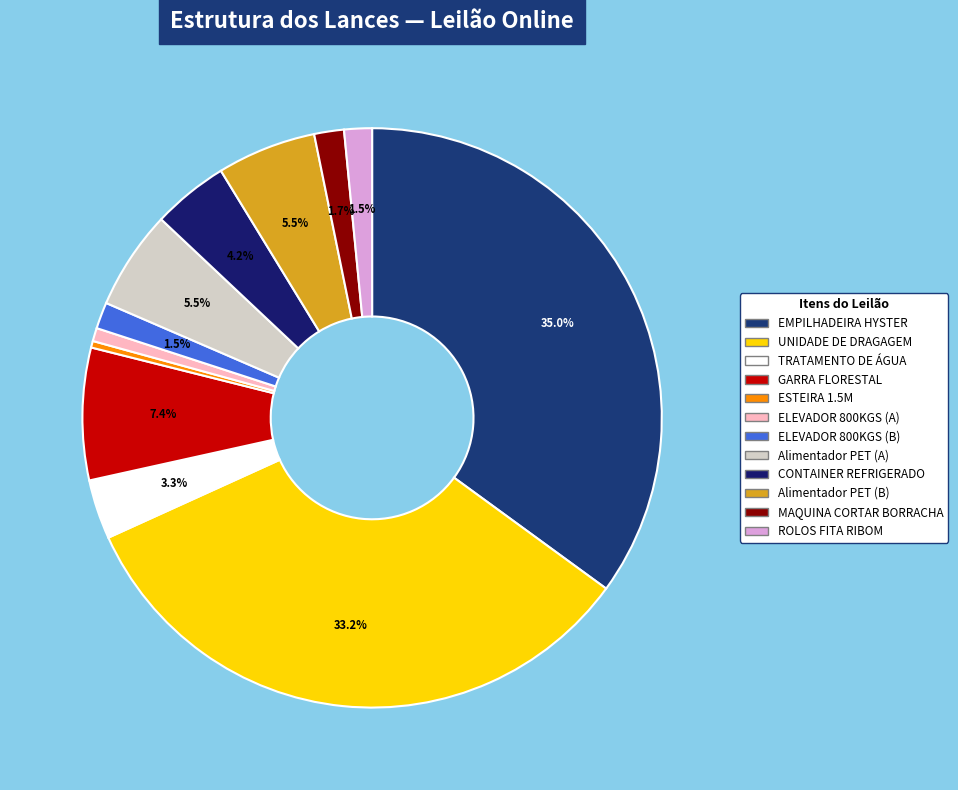

Which category has the biggest portion of the pie?

EMPILHADEIRA HYSTER